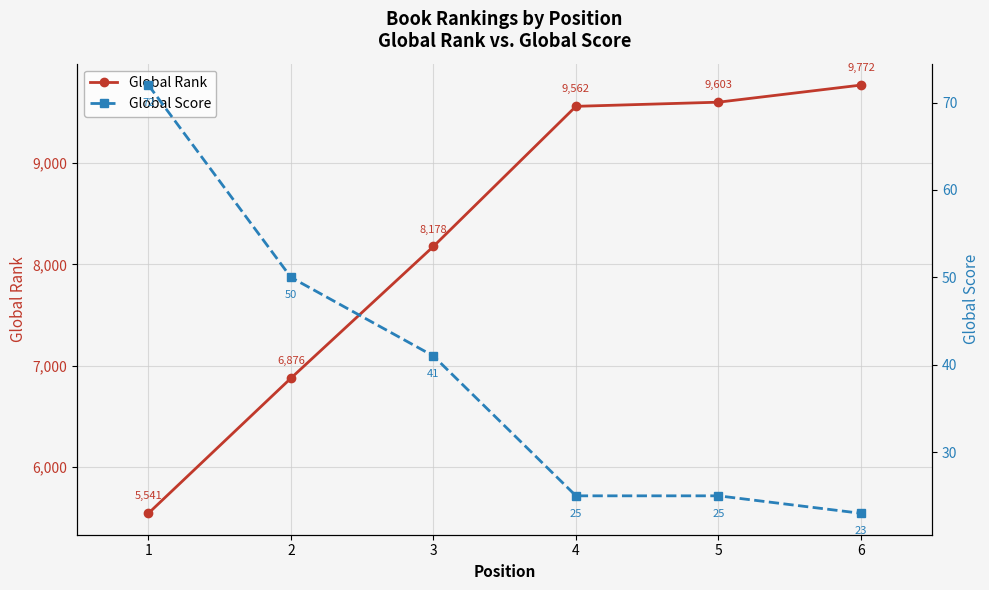

The Global Rank series shows 17189 at 6. True or false?

False